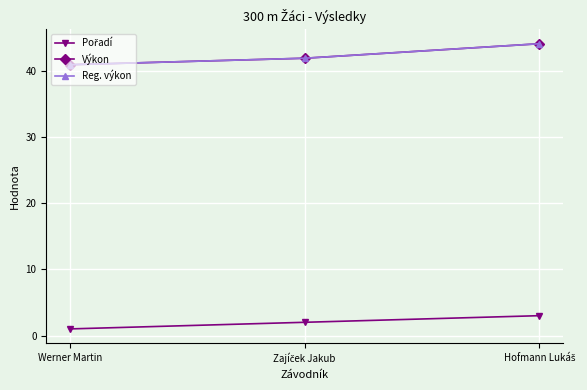

What is the difference between the maximum and minimum values in the Reg. výkon series?

3.2